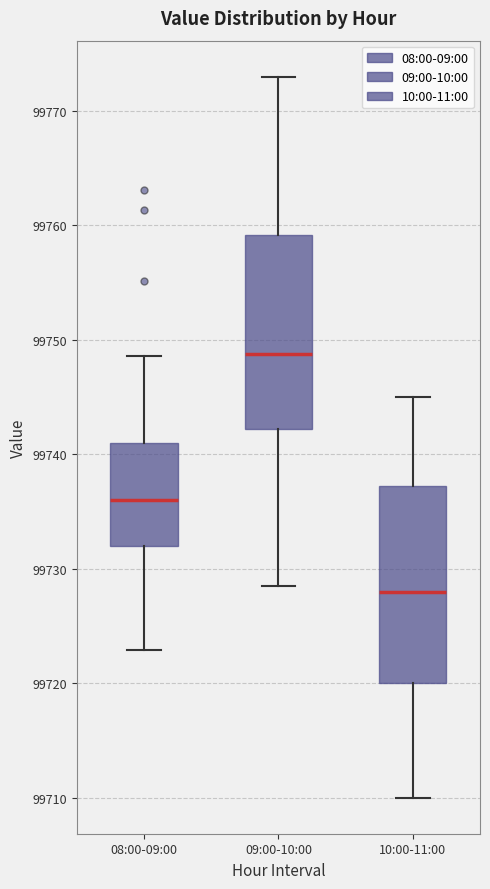

Reading left to right, read every box against the y-axis: the position of its median line, the range the box covers, and the ends of its whiskers. The values are not printed on the chart, so give them approximately, as read against the axis.

08:00-09:00: median 99736, box 99732 to 99741, whiskers 99723 to 99749
09:00-10:00: median 99749, box 99742 to 99759, whiskers 99729 to 99773
10:00-11:00: median 99728, box 99720 to 99737, whiskers 99710 to 99745